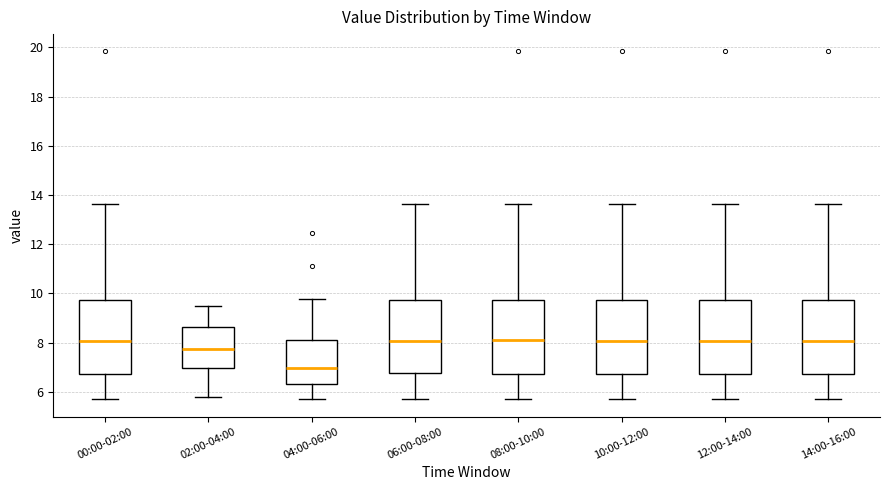

Reading left to right, transcribe this box plot: for each box, give where its median line is, the range the box spans, and where its two whiskers end, as read against the y-axis. The values are not printed on the chart, so give them approximately, as read against the axis.

00:00-02:00: median 8.0, box 6.8 to 9.8, whiskers 5.8 to 13.6
02:00-04:00: median 7.8, box 7.0 to 8.6, whiskers 5.8 to 9.6
04:00-06:00: median 7.0, box 6.4 to 8.2, whiskers 5.8 to 9.8
06:00-08:00: median 8.0, box 6.8 to 9.8, whiskers 5.8 to 13.6
08:00-10:00: median 8.2, box 6.8 to 9.8, whiskers 5.8 to 13.6
10:00-12:00: median 8.0, box 6.8 to 9.8, whiskers 5.8 to 13.6
12:00-14:00: median 8.0, box 6.8 to 9.8, whiskers 5.8 to 13.6
14:00-16:00: median 8.0, box 6.8 to 9.8, whiskers 5.8 to 13.6